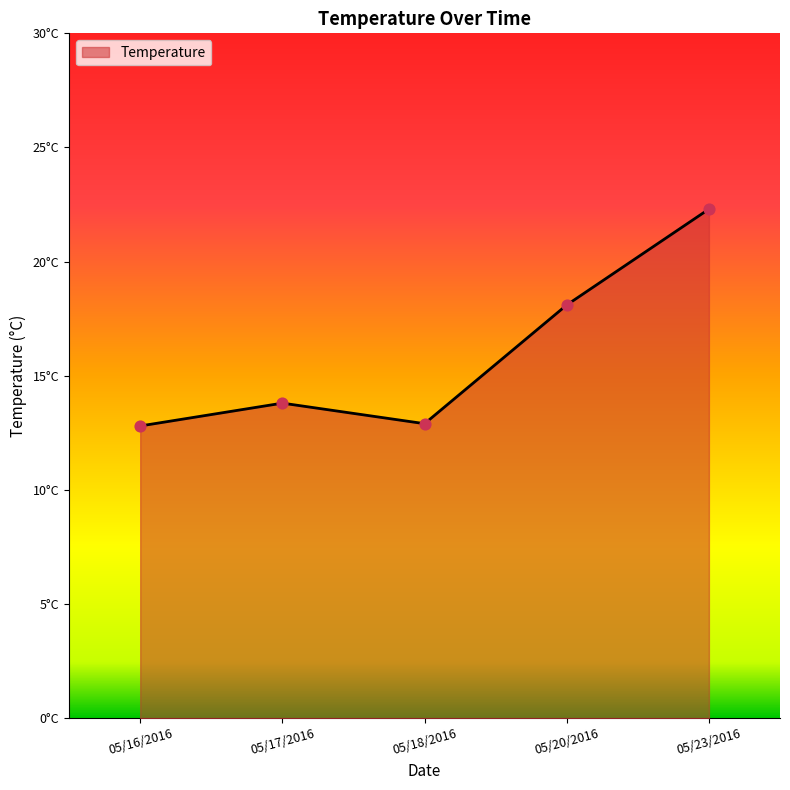

Which has a higher value, 05/23/2016 or 05/20/2016?

05/23/2016